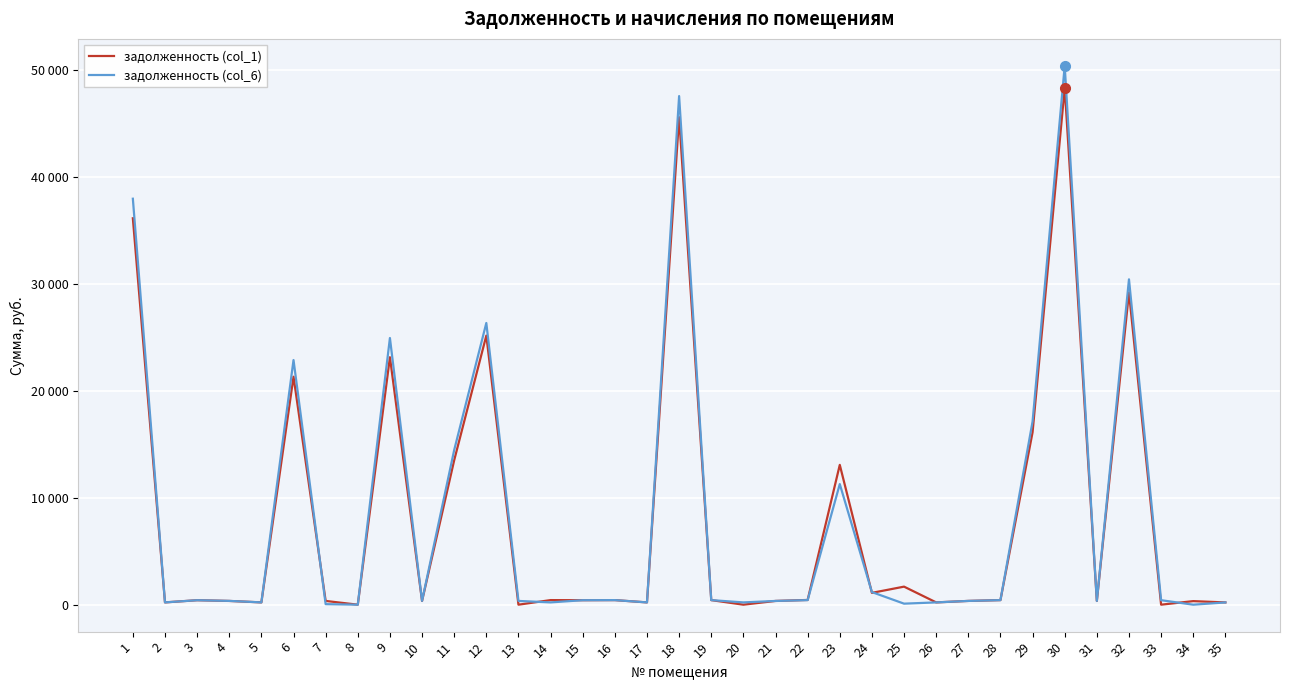

What is the value of the задолженность (col_1) point at the 14th from the left?

428.9